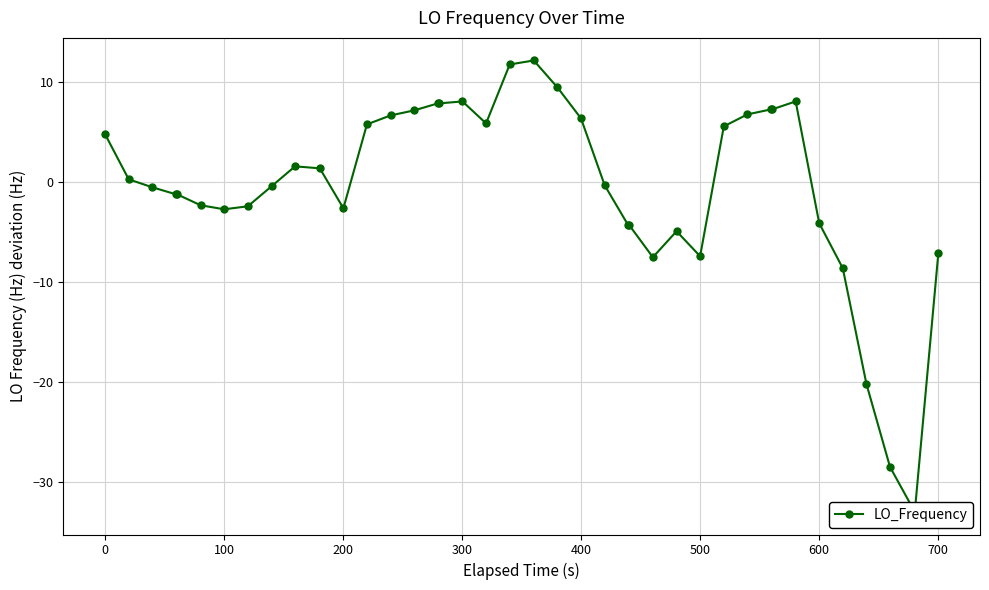

Does the chart display data point markers on the line(s)?

Yes